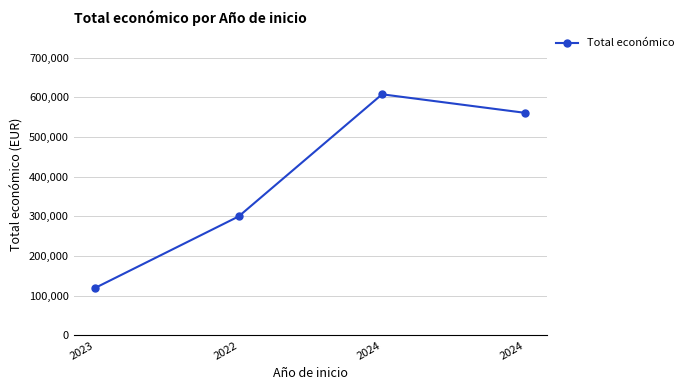

Does the chart have visible grid lines?

Yes